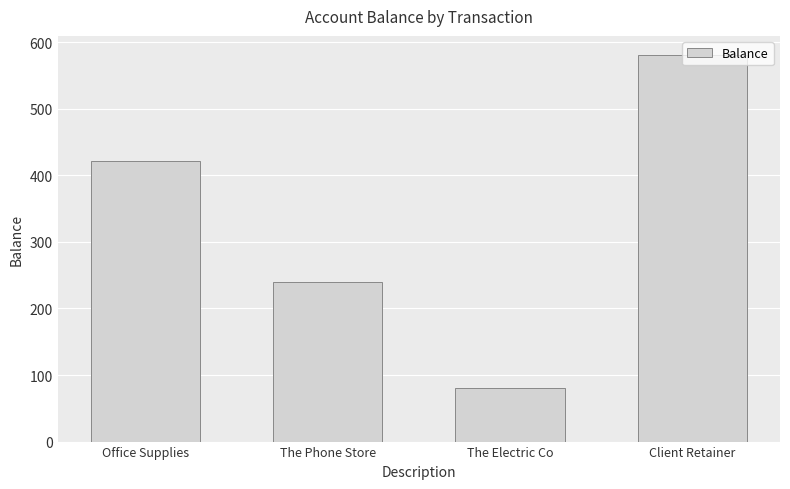

Rank the categories by value from highest to lowest.

Client Retainer, Office Supplies, The Phone Store, The Electric Co